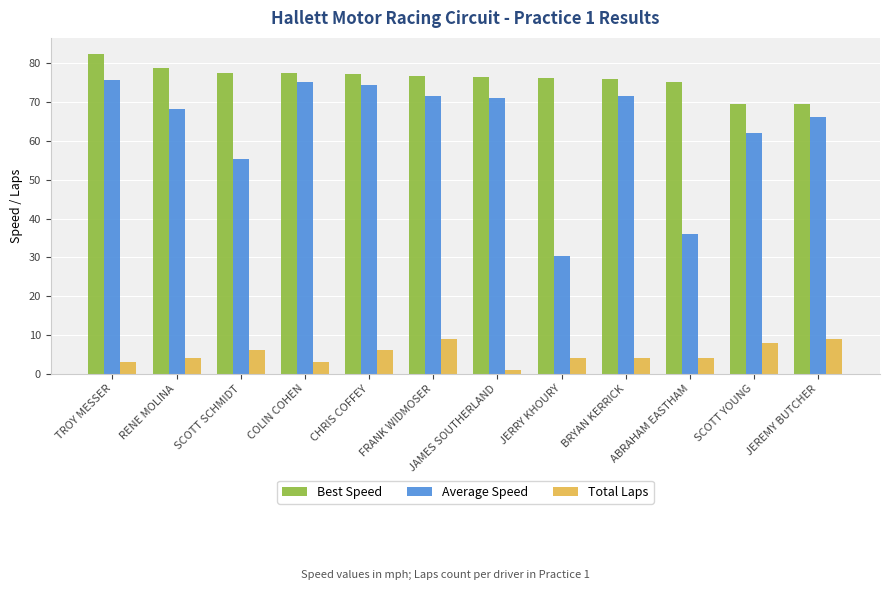

Which series changed the most between SCOTT SCHMIDT and JERRY KHOURY?

Average Speed